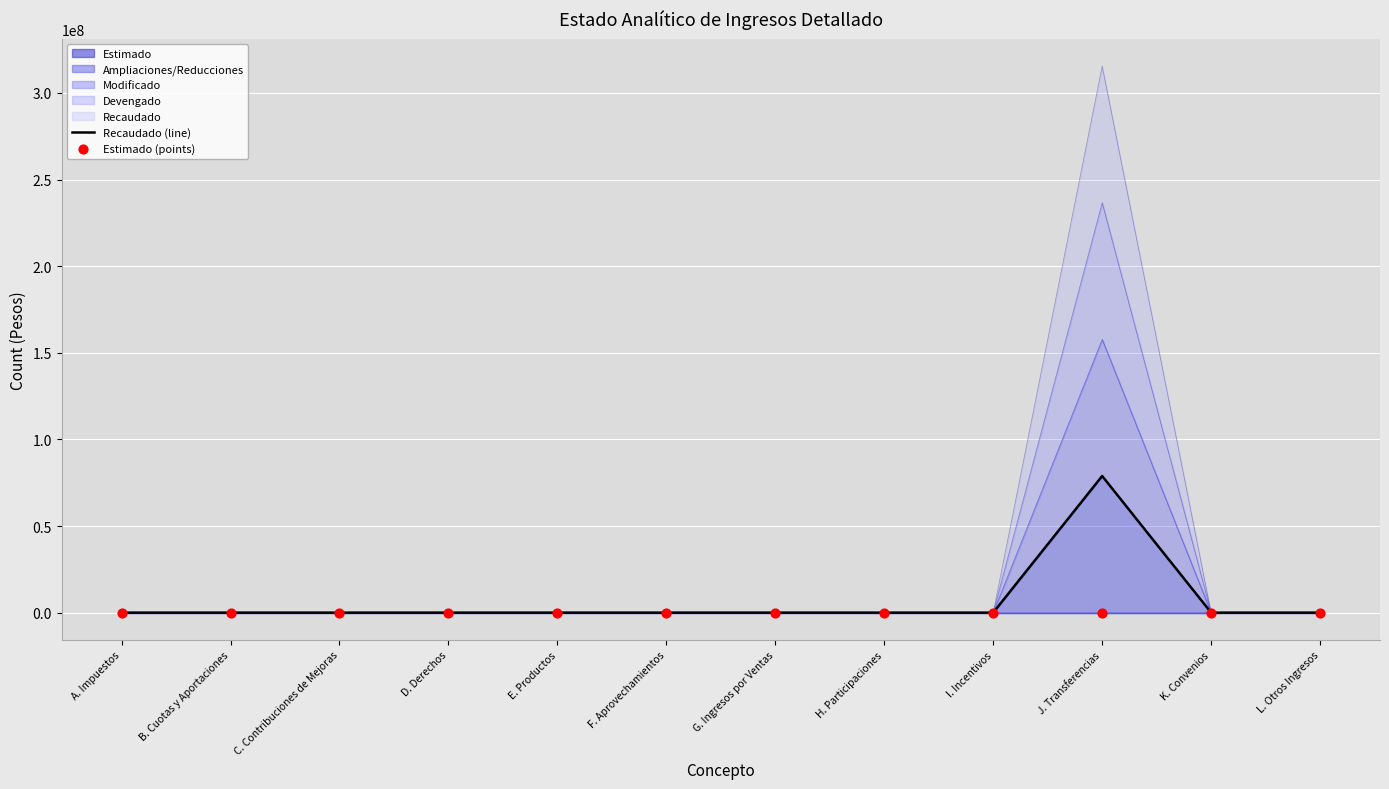

The value of Ampliaciones/Reducciones at C. Contribuciones de Mejoras is 0.0. True or false?

True